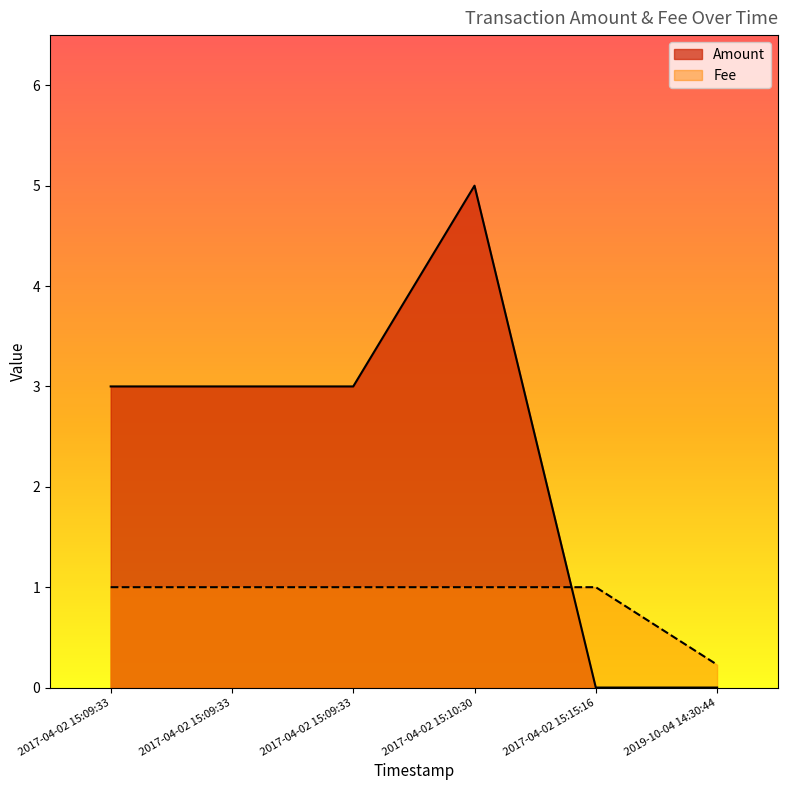

What is the sum of all Fee values?

5.2